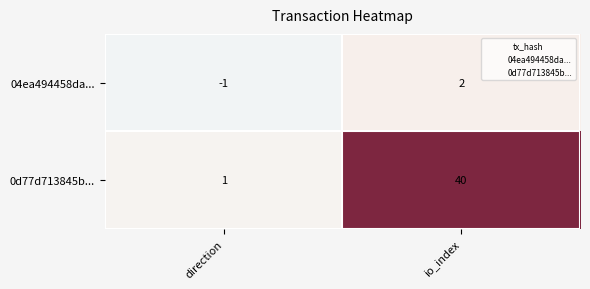

Where is 04ea494458da... nearest to the value 0?

direction